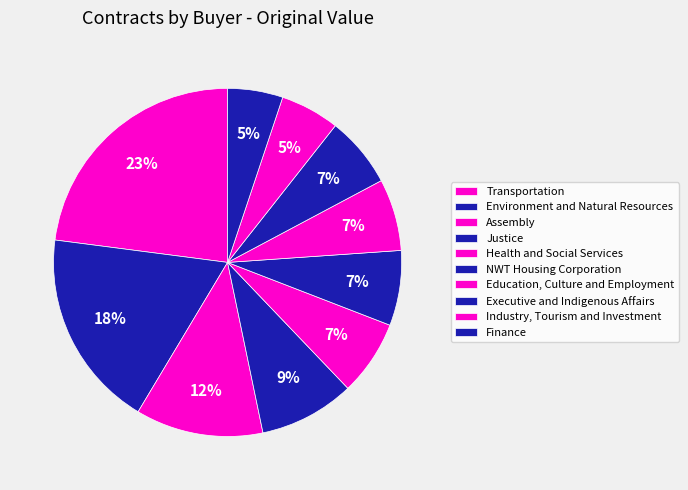

How many segments does this pie chart have?

10